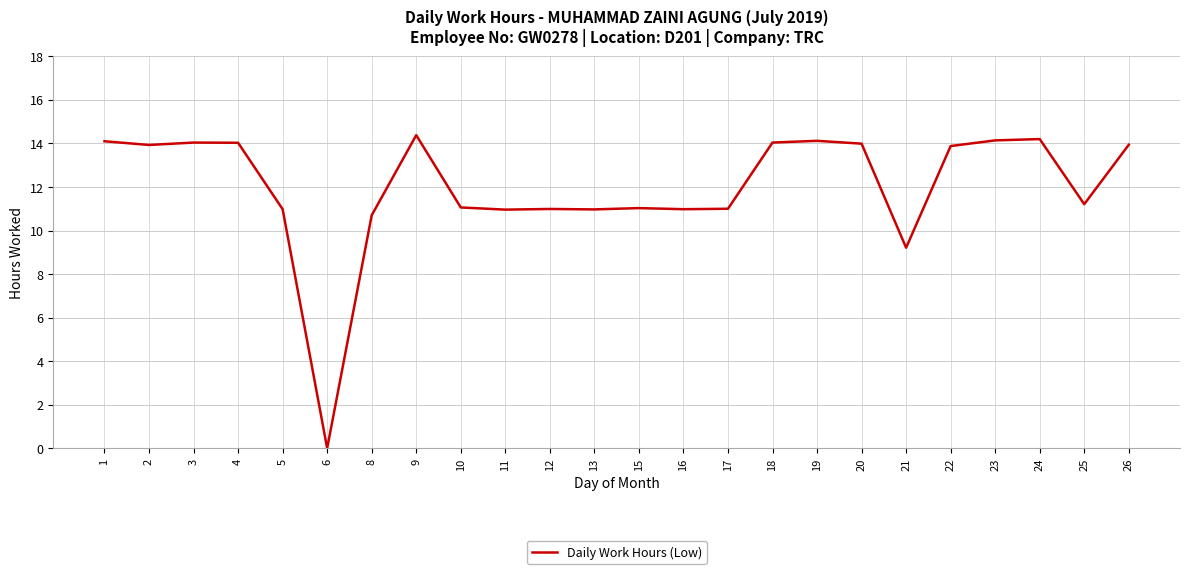

Which has a higher value, 11 or 21?

11